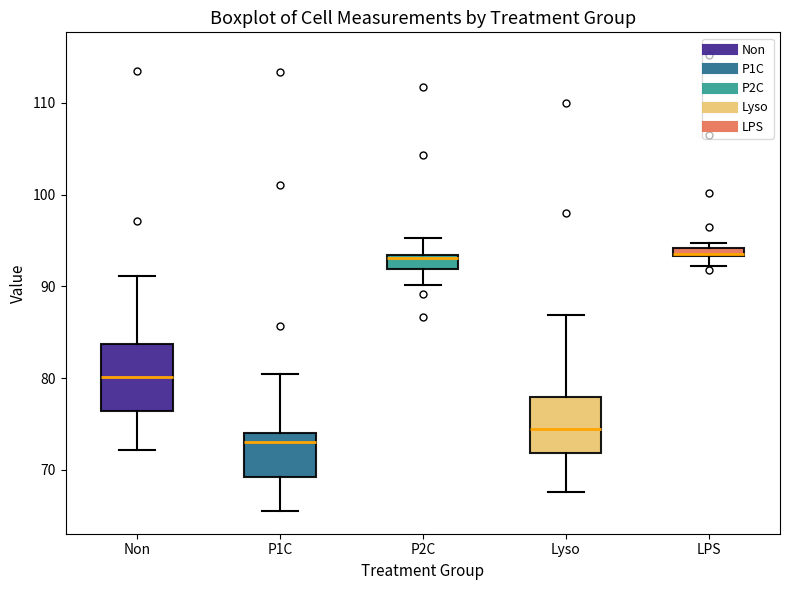

Which box is the tallest, from its lower edge to its upper edge?

Non